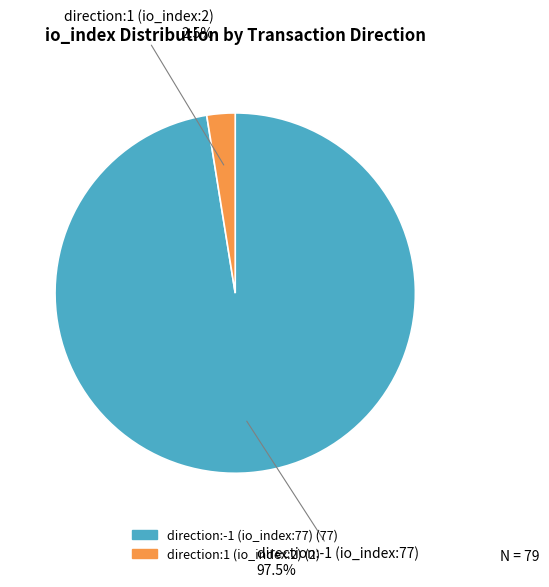

Which has a higher value, direction:1 (io_index:2) or direction:-1 (io_index:77)?

direction:-1 (io_index:77)